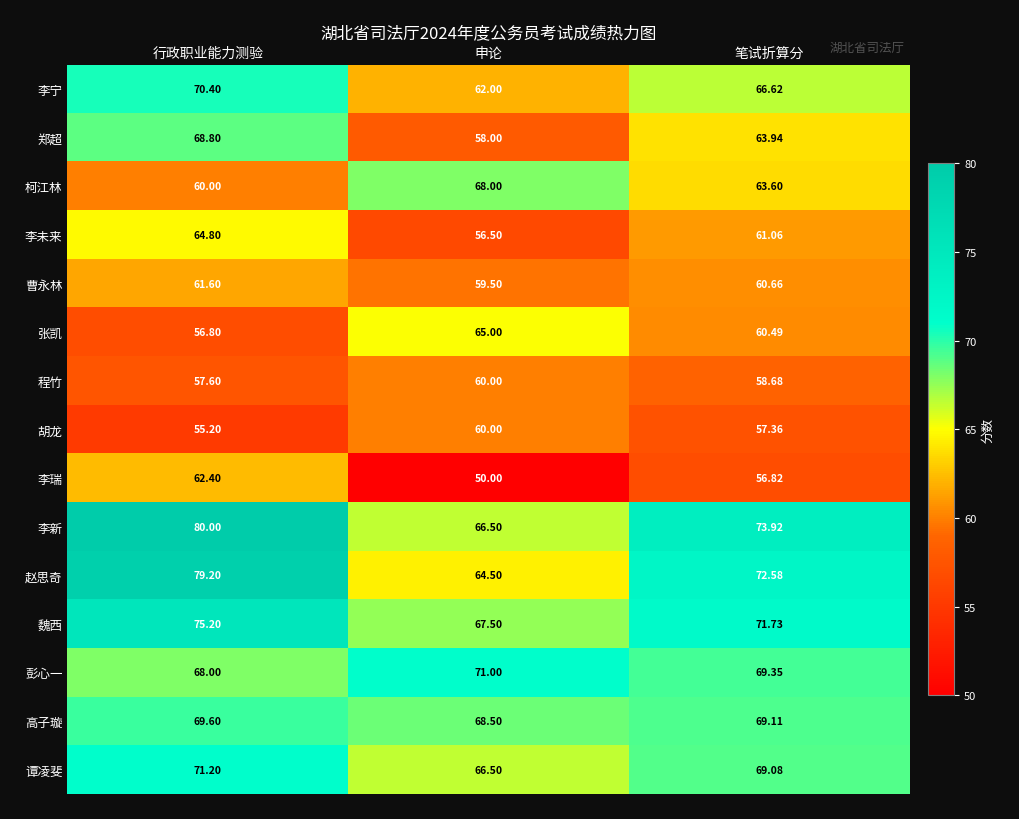

Which label corresponds to the smallest value in the chart?

申论